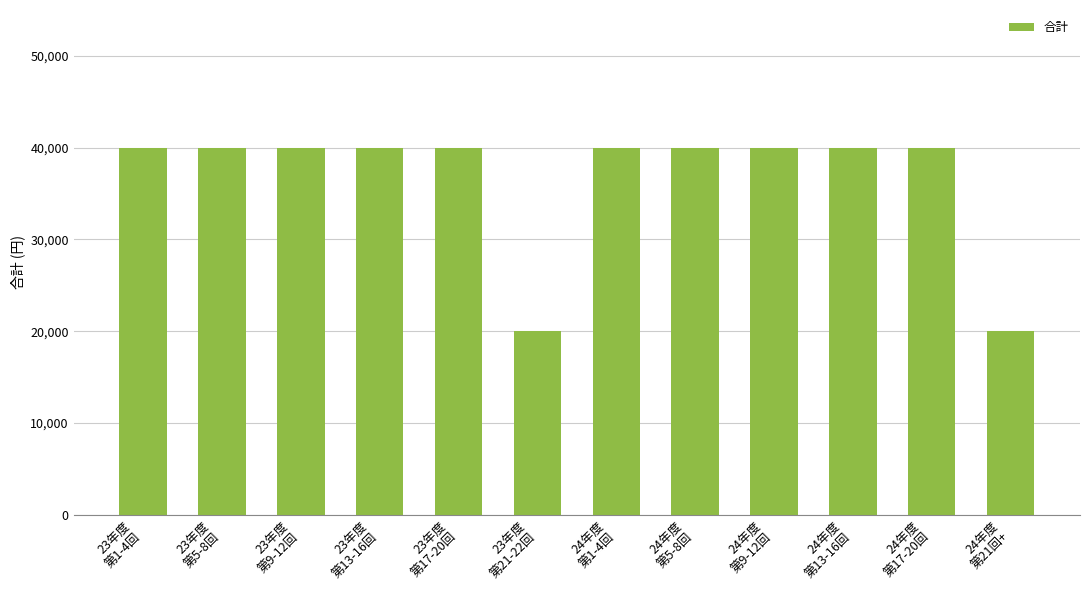

Reading right to left, extract all data points from this chart.

24年度
第21回+=20000	24年度
第17-20回=40000	24年度
第13-16回=40000	24年度
第9-12回=40000	24年度
第5-8回=40000	24年度
第1-4回=40000	23年度
第21-22回=20000	23年度
第17-20回=40000	23年度
第13-16回=40000	23年度
第9-12回=40000	23年度
第5-8回=40000	23年度
第1-4回=40000